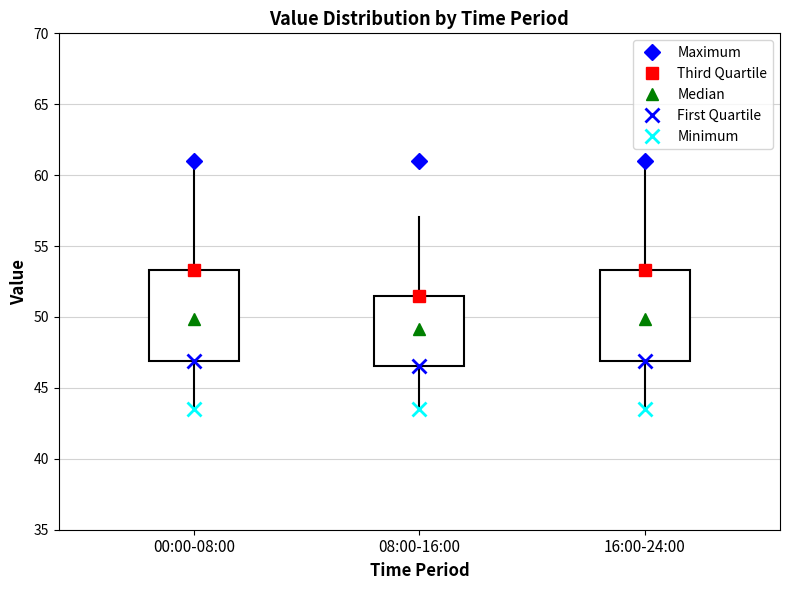

Reading left to right, read every box against the y-axis: the position of its median line, the range the box covers, and the ends of its whiskers. The values are not printed on the chart, so give them approximately, as read against the axis.

00:00-08:00: median 50.0, box 47.0 to 53.5, whiskers 43.5 to 61.0
08:00-16:00: median 49.0, box 46.5 to 51.5, whiskers 43.5 to 57.0
16:00-24:00: median 50.0, box 47.0 to 53.5, whiskers 43.5 to 61.0